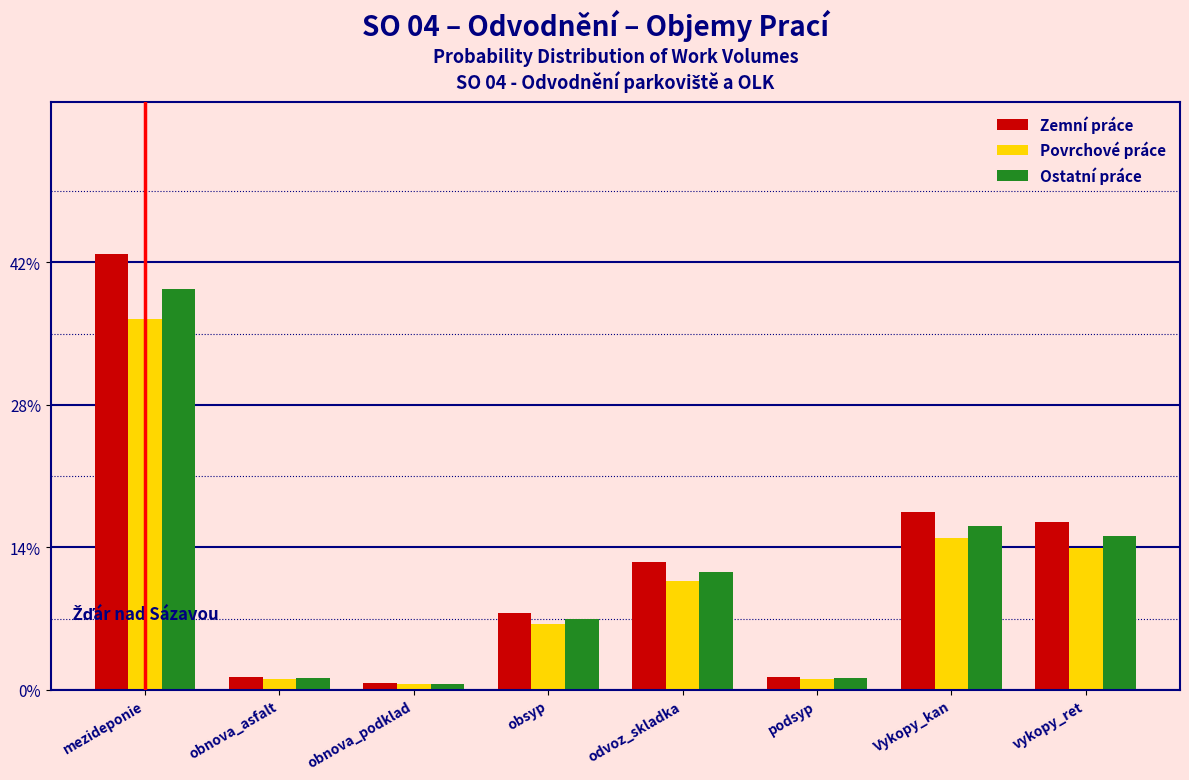

Which series has the largest range (max minus min)?

Zemní práce